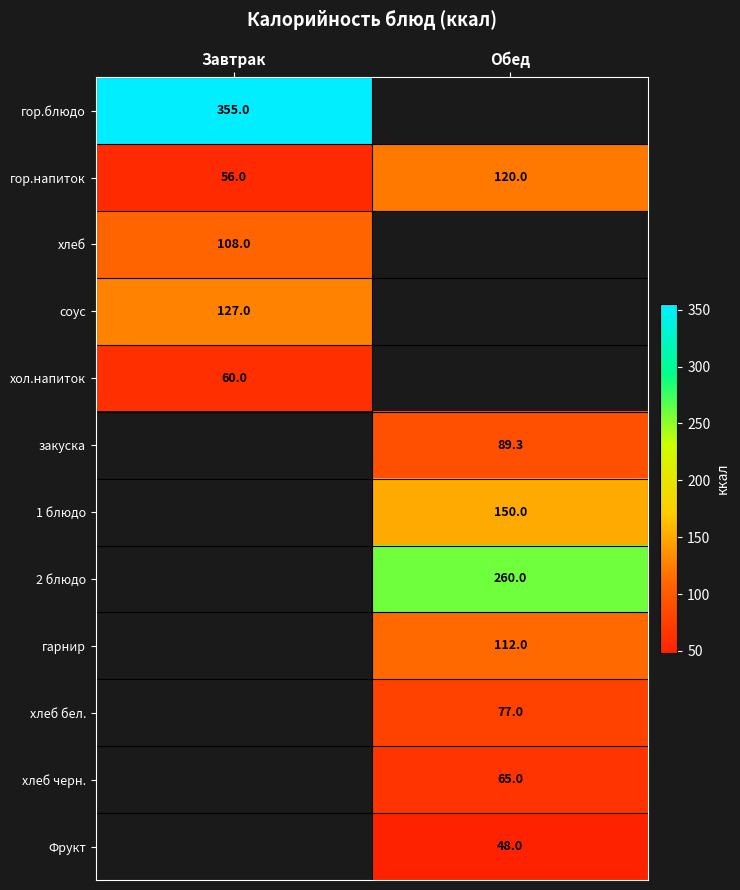

The value of хлеб бел. at Обед is 106.0. True or false?

False